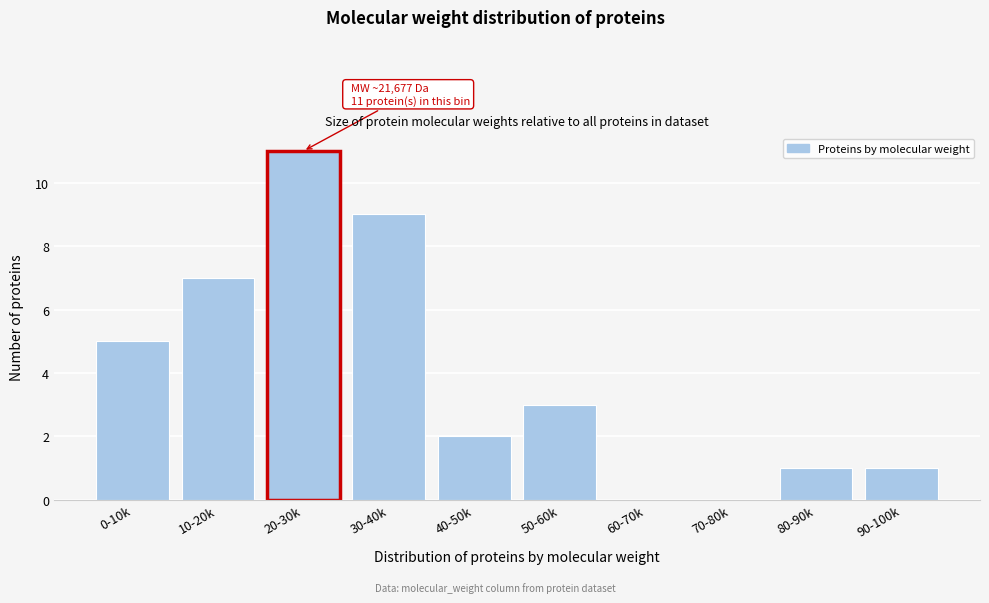

Reading left to right, list all the values displayed in this chart.

0-10k=5	10-20k=7	20-30k=11	30-40k=9	40-50k=2	50-60k=3	60-70k=0	70-80k=0	80-90k=1	90-100k=1